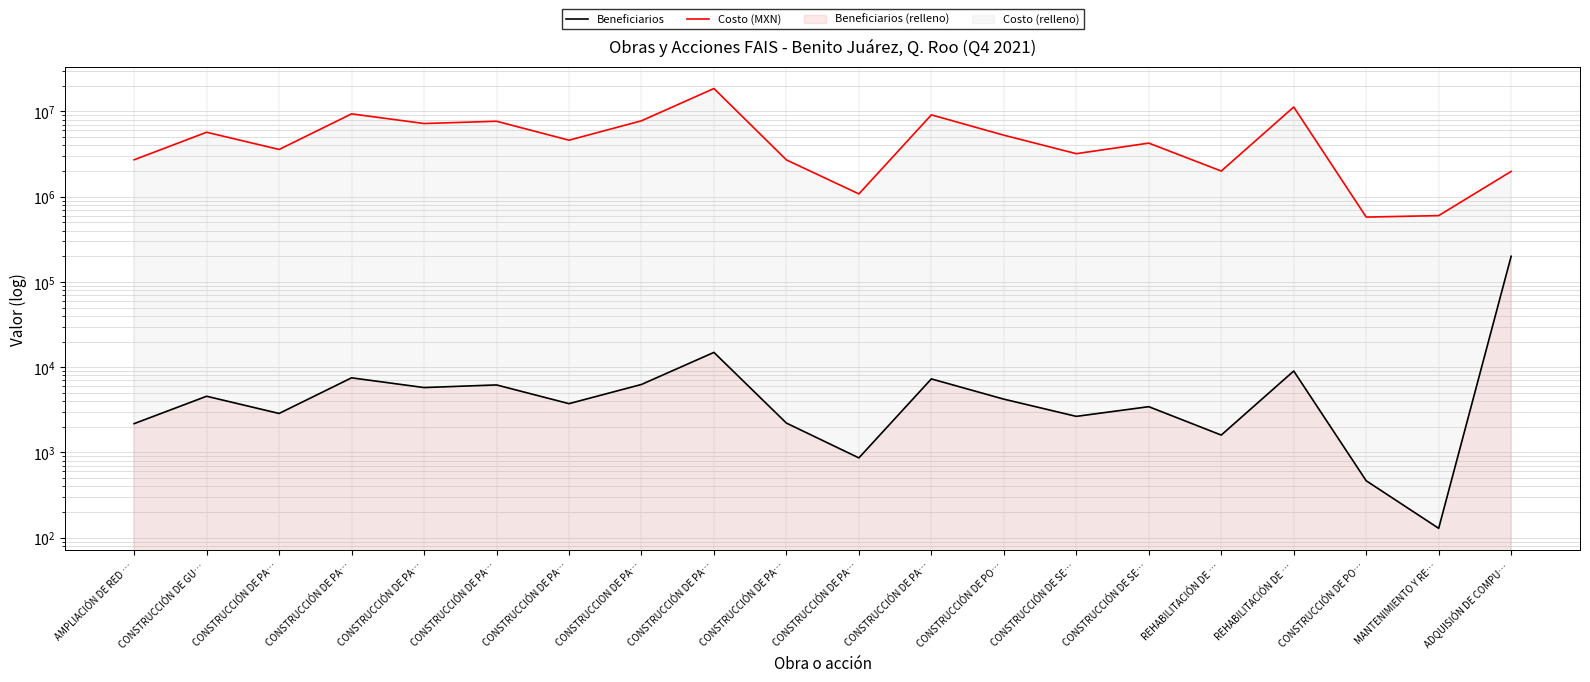

The value of Costo (MXN) at CONSTRUCCIÓN DE PA… is 10009039.7. True or false?

False